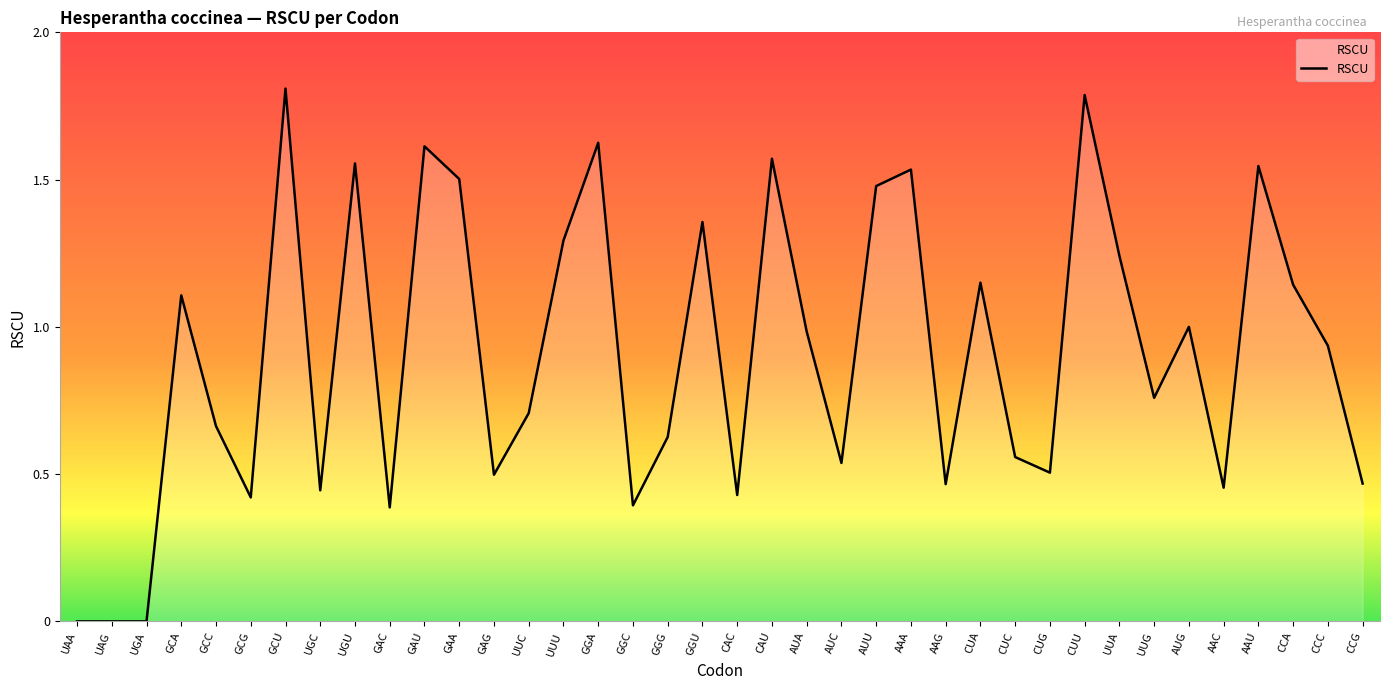

Which label corresponds to the largest value in the chart?

GCU